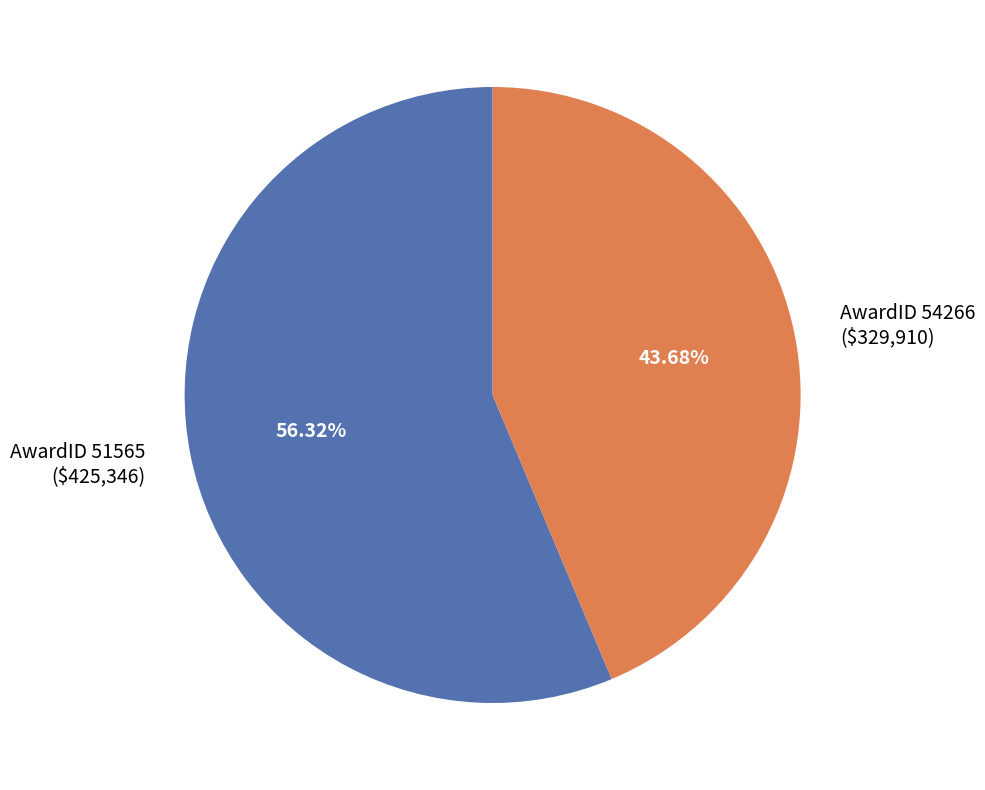

Is AwardID 51565 ($425,346) the majority of the pie?

Yes